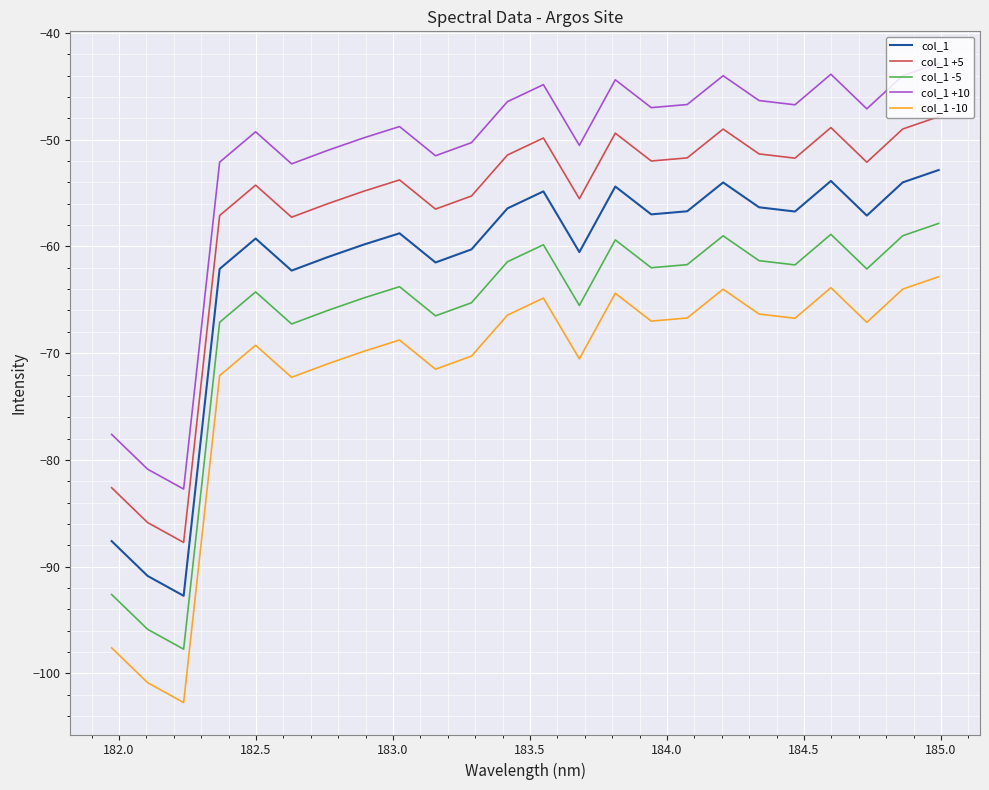

True or false: col_1 -5 and col_1 -10 intersect in this chart.

False